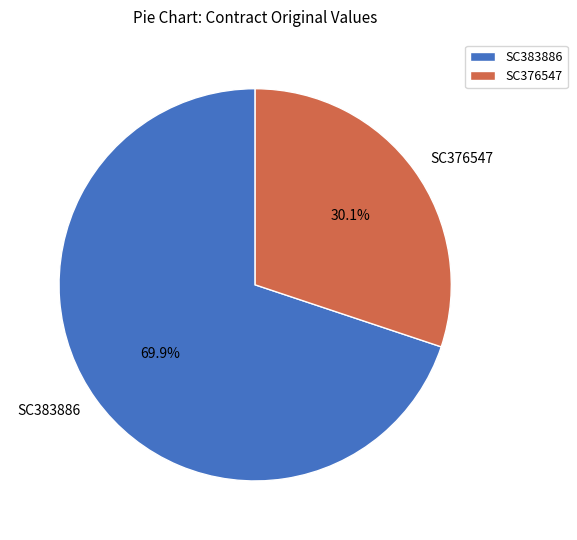

What is the majority slice?

SC383886